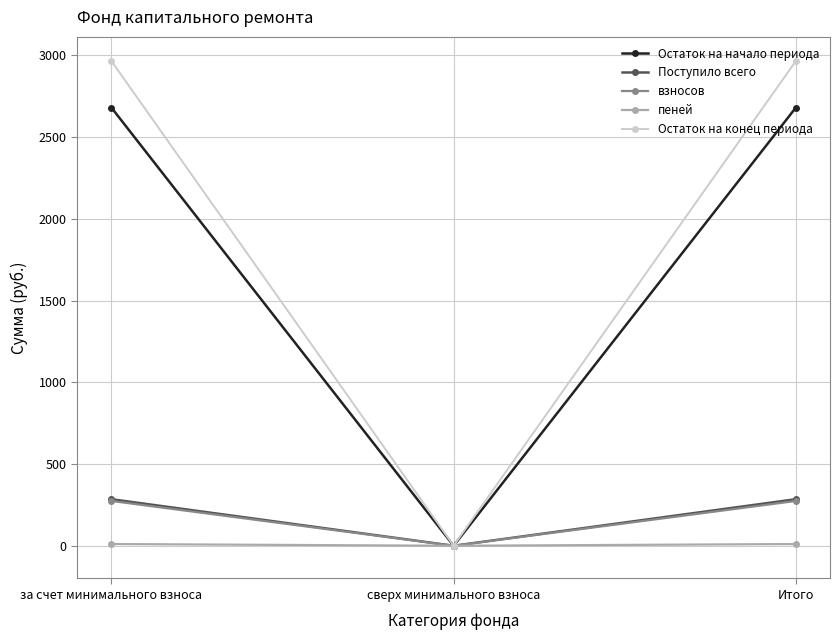

What are all the series names shown in the legend?

Остаток на начало периода, Поступило всего, взносов, пеней, Остаток на конец периода